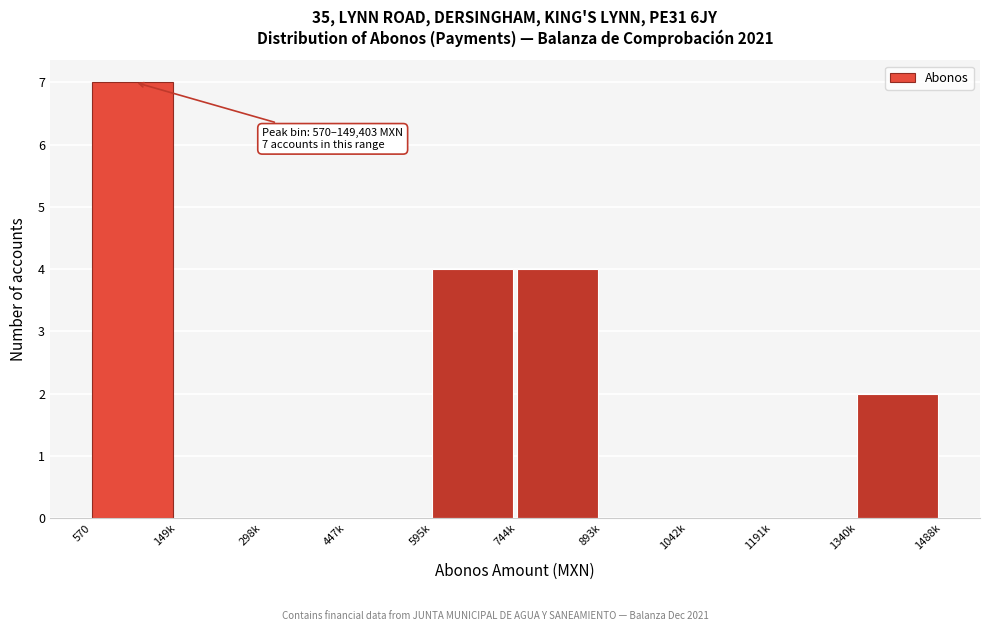

Reading left to right, extract all data points from this chart.

570=7	149k=0	298k=0	447k=0	595k=4	744k=4	893k=0	1042k=0	1191k=0	1340k=2